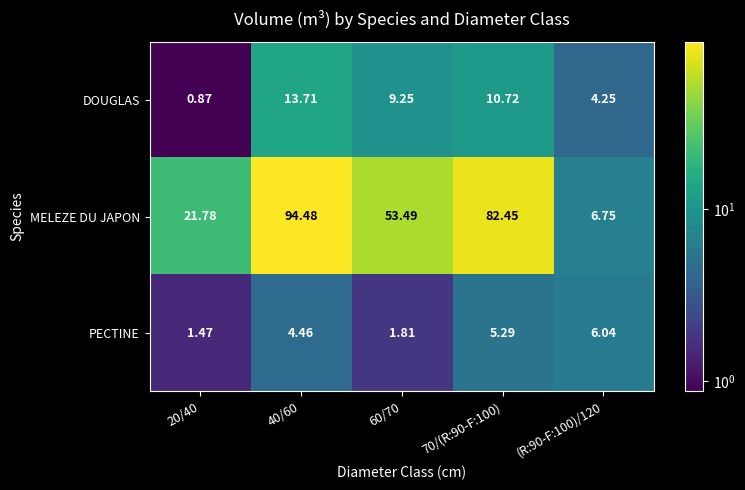

Which series has the widest spread of values?

MELEZE DU JAPON